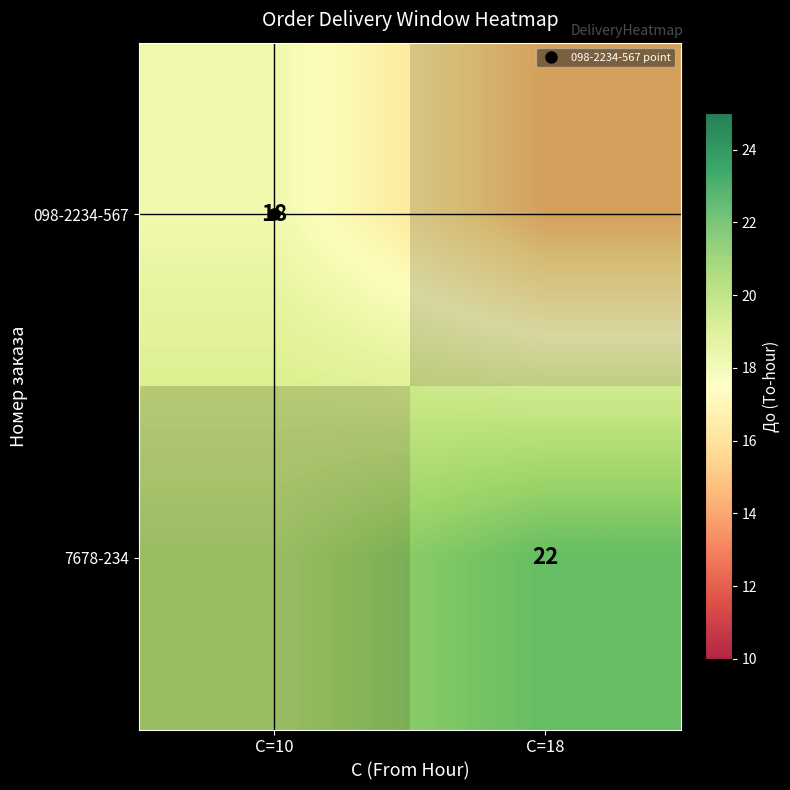

Rank the categories by 7678-234 value from lowest to highest.

С=10, С=18